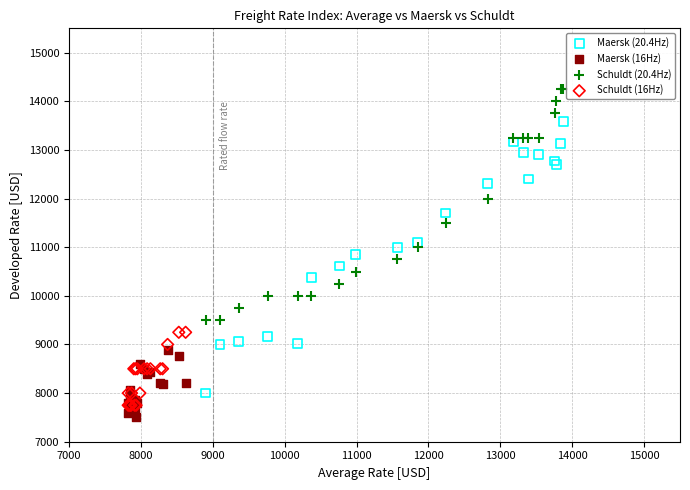

Which series has the largest Y range (max minus min)?

Maersk (20.4Hz)